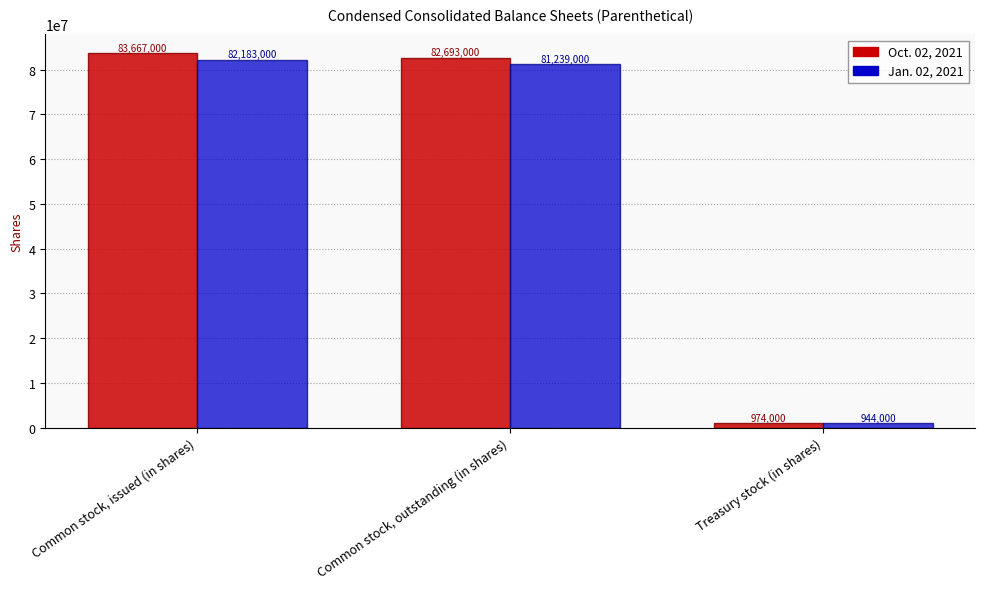

True or false: Oct. 02, 2021 has a value of 28872782 at Common stock, outstanding (in shares).

False